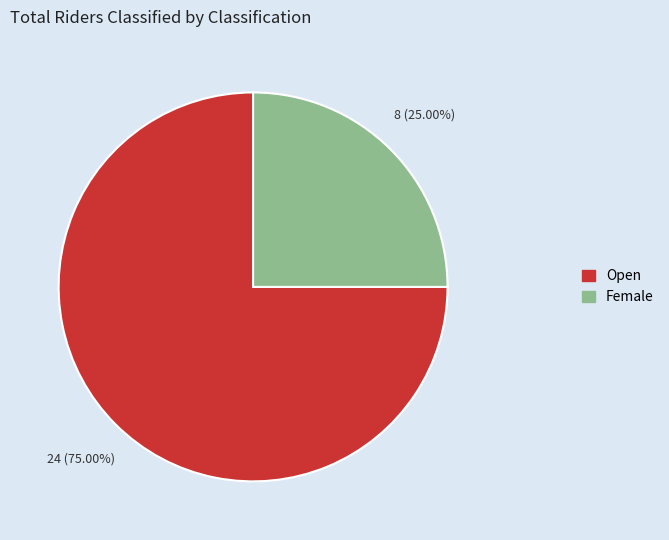

What is the ratio of the value at Open to the value at Female?

3.0